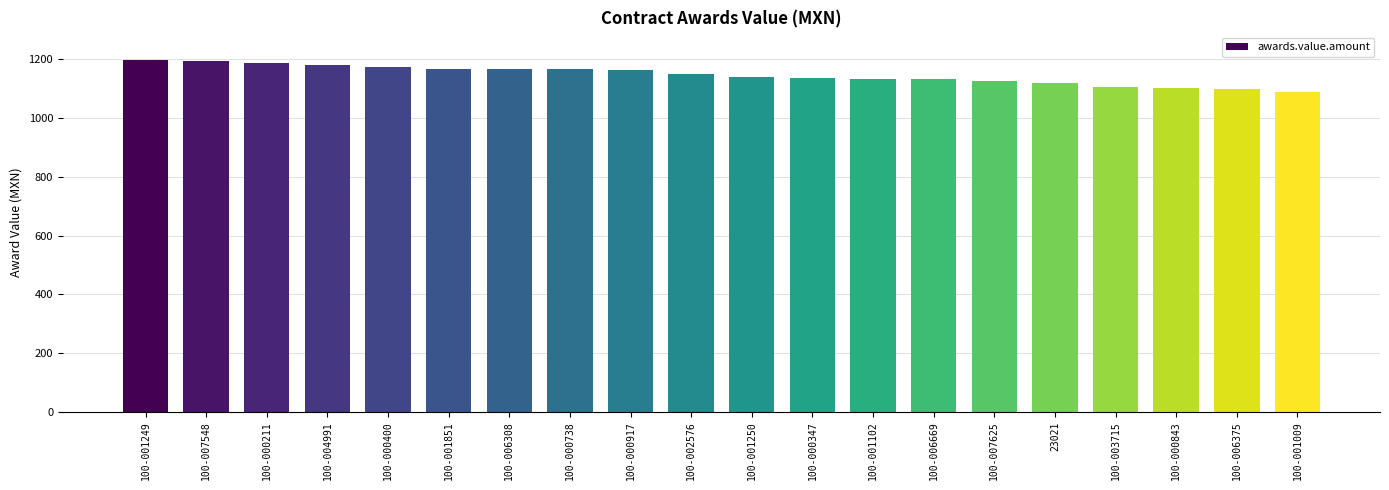

What is the minimum value shown in the chart?

1089.8